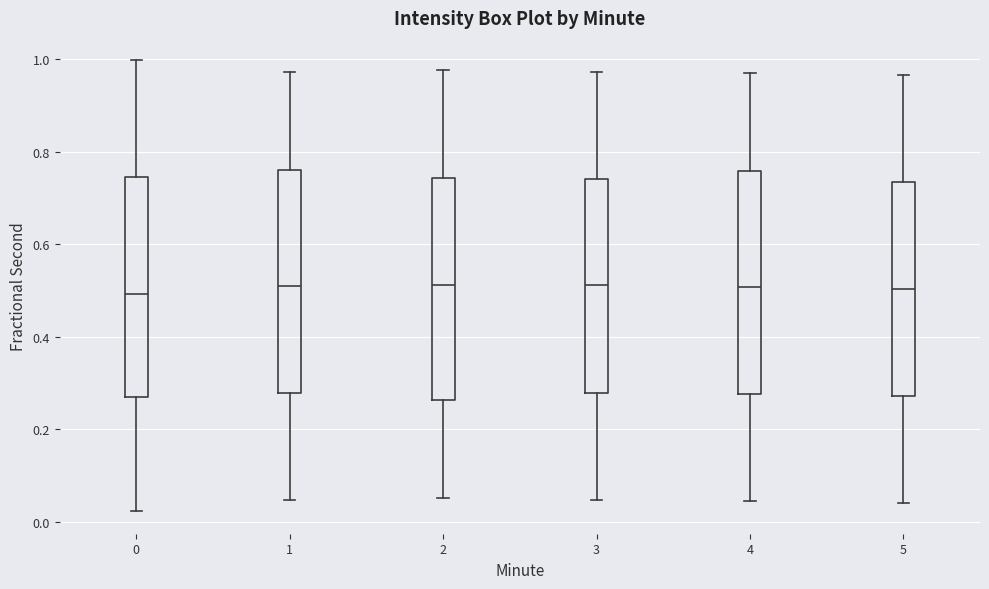

Where does the median line of the box at x = 0 sit on the y-axis? The values are not printed on the chart, so give them approximately, as read against the axis.

0.50